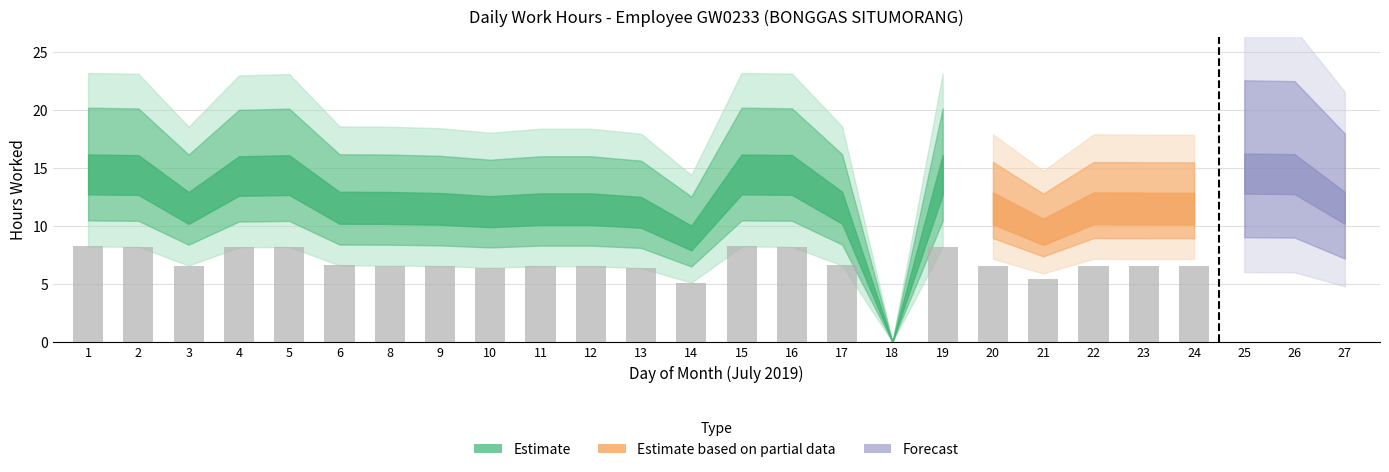

What is the difference between the values at 23 and 2?

3.0